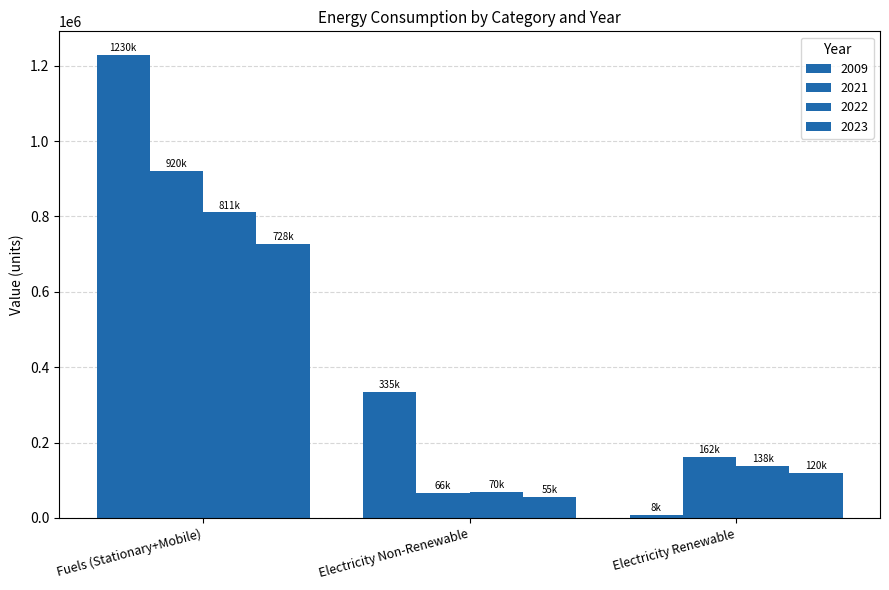

What is the minimum value shown in the chart?

7990